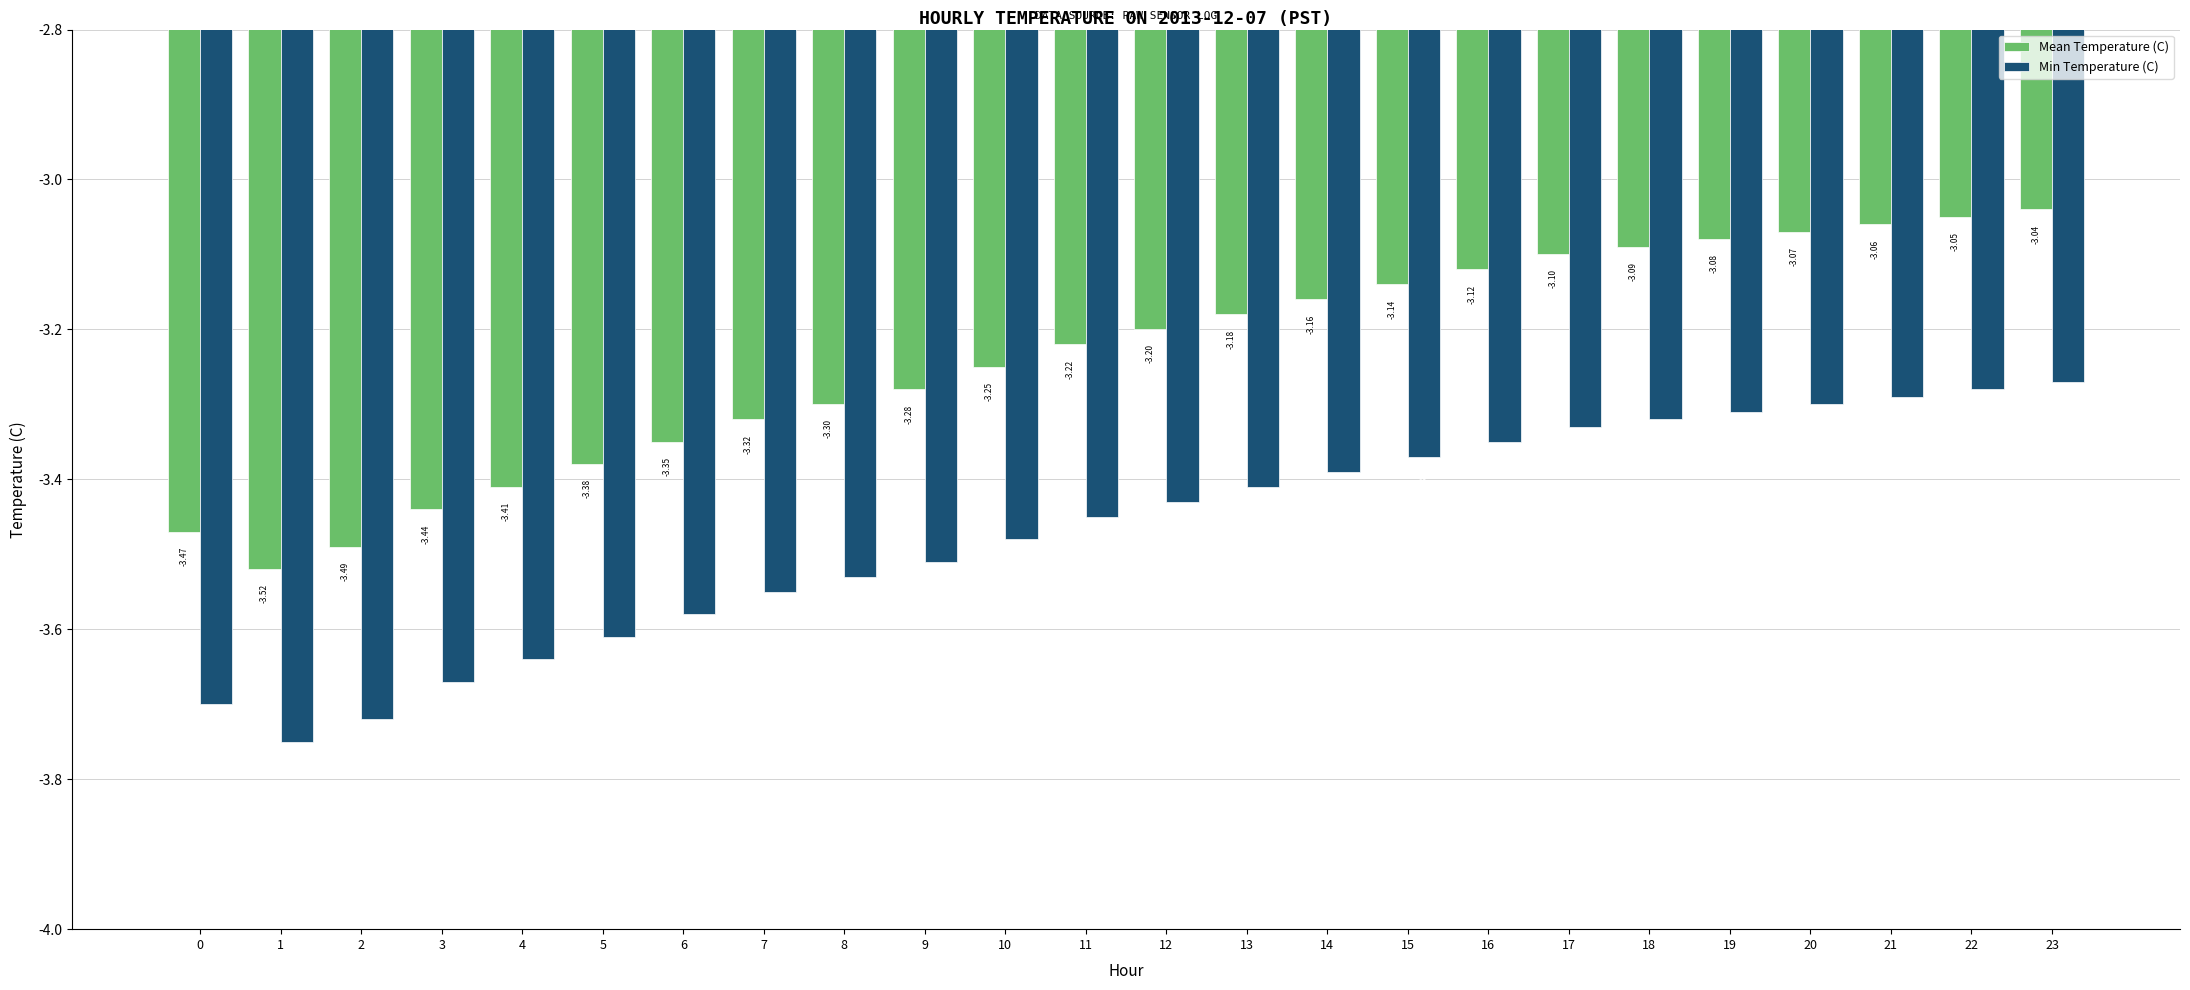

What is the difference between the Min Temperature (C) values at 6 and 19?

0.3